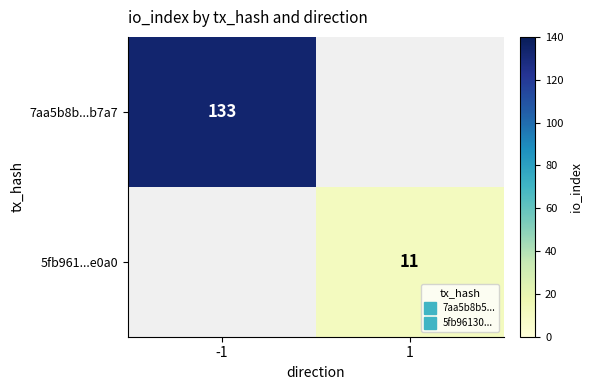

What is the smallest value displayed?

11.0